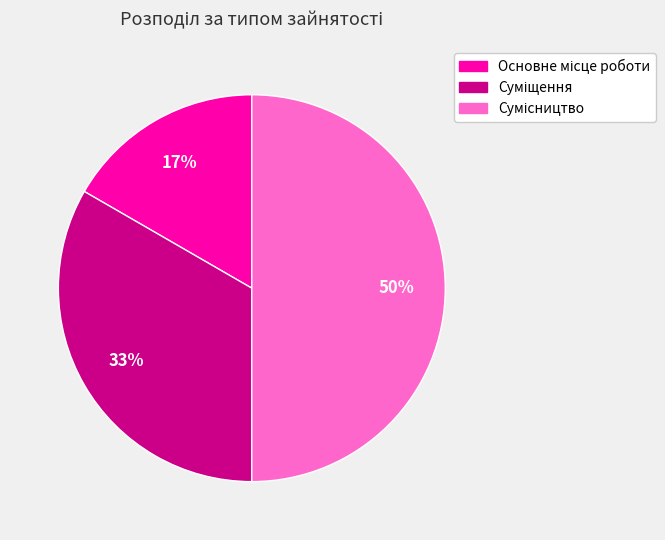

To the nearest percent, what is the difference between the largest and smallest slice percentages?

33%